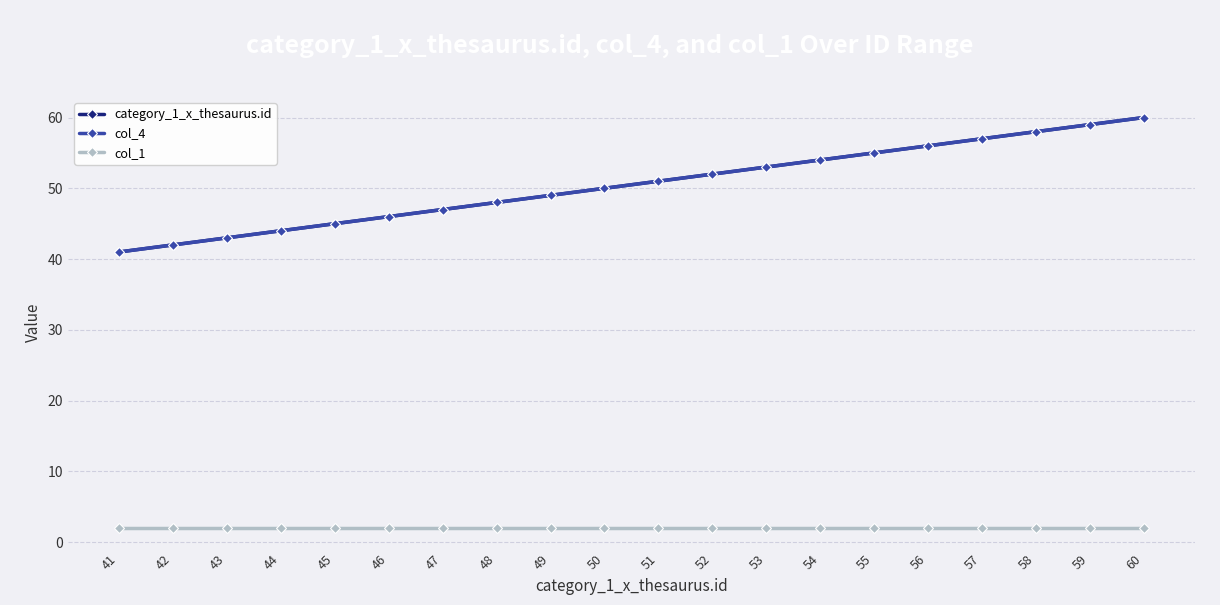

Which series changed the most between 45 and 54?

category_1_x_thesaurus.id